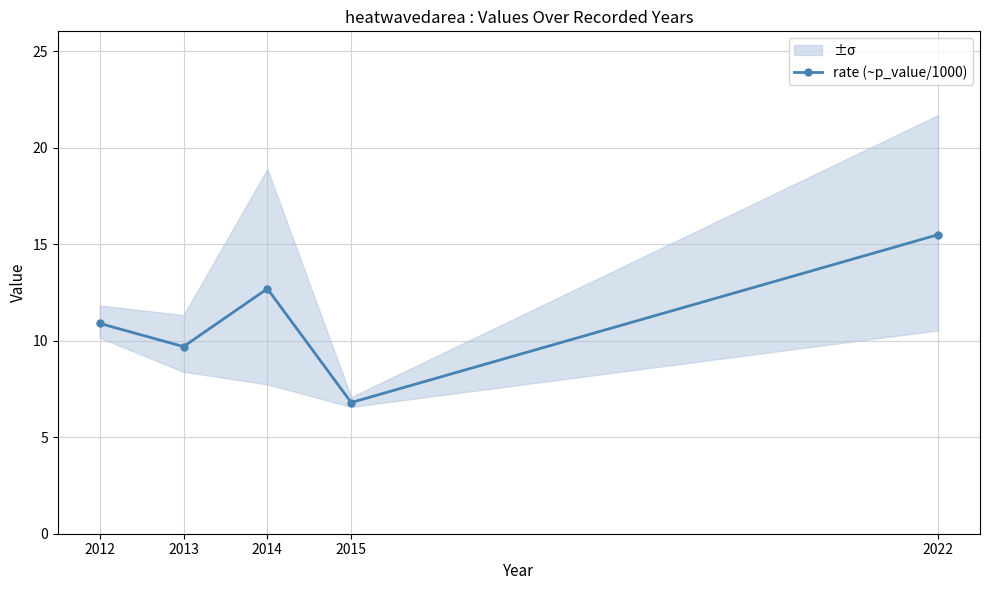

What is the value of the 2nd point from the left?

9.7